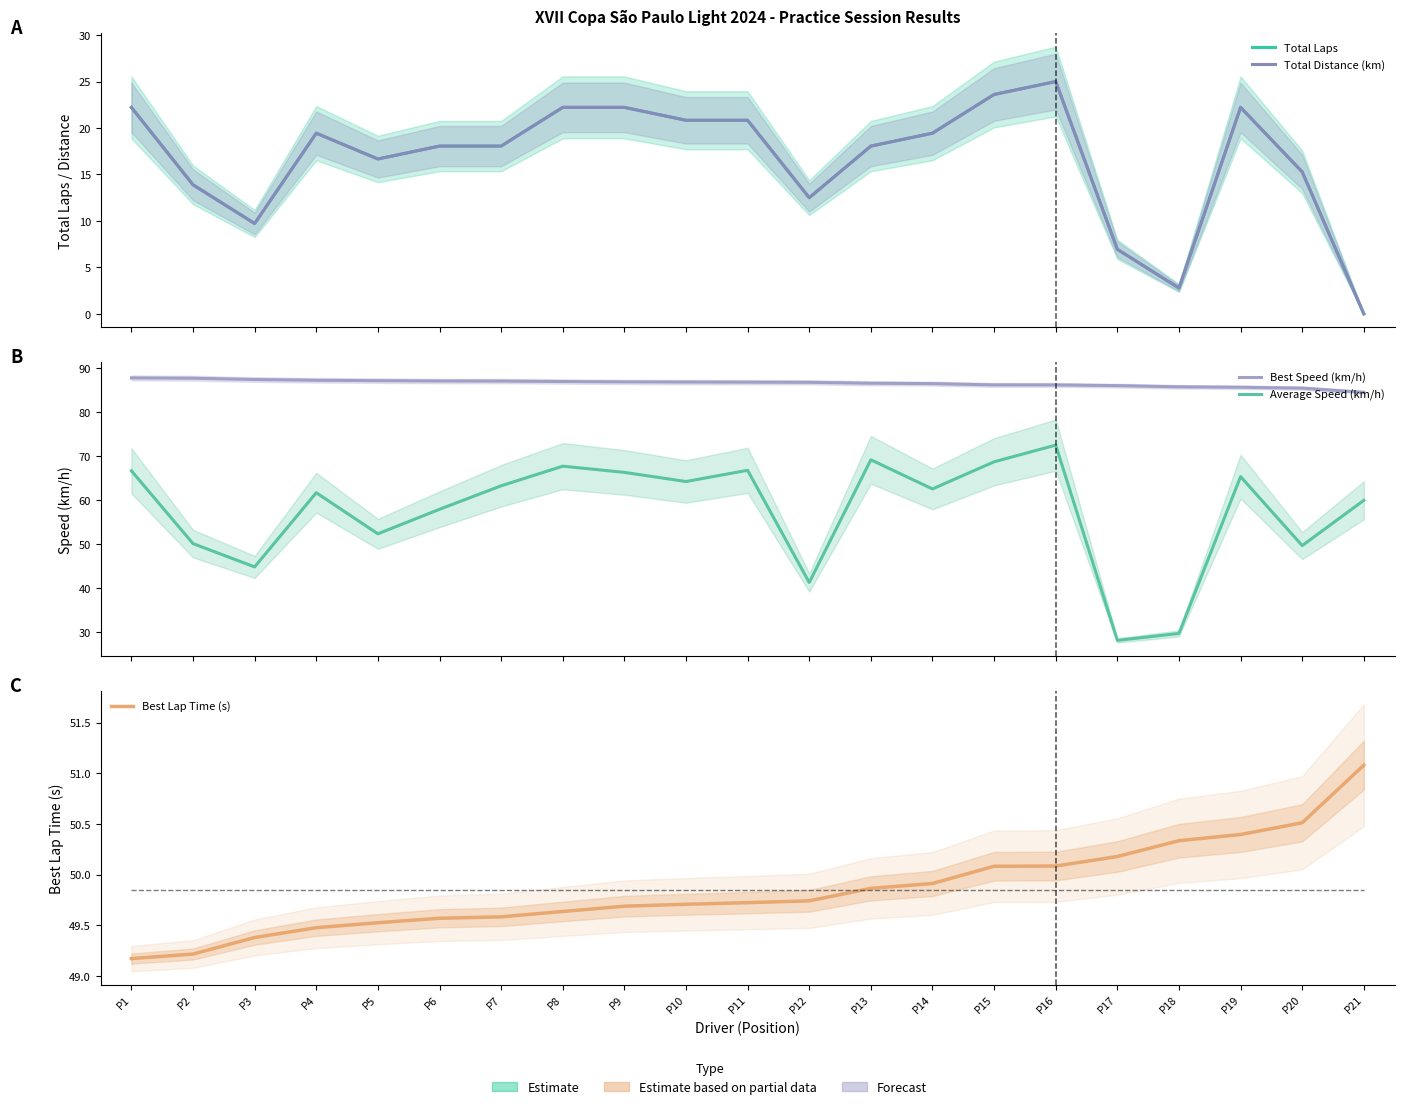

At which category is the sum across all series the highest?

P16